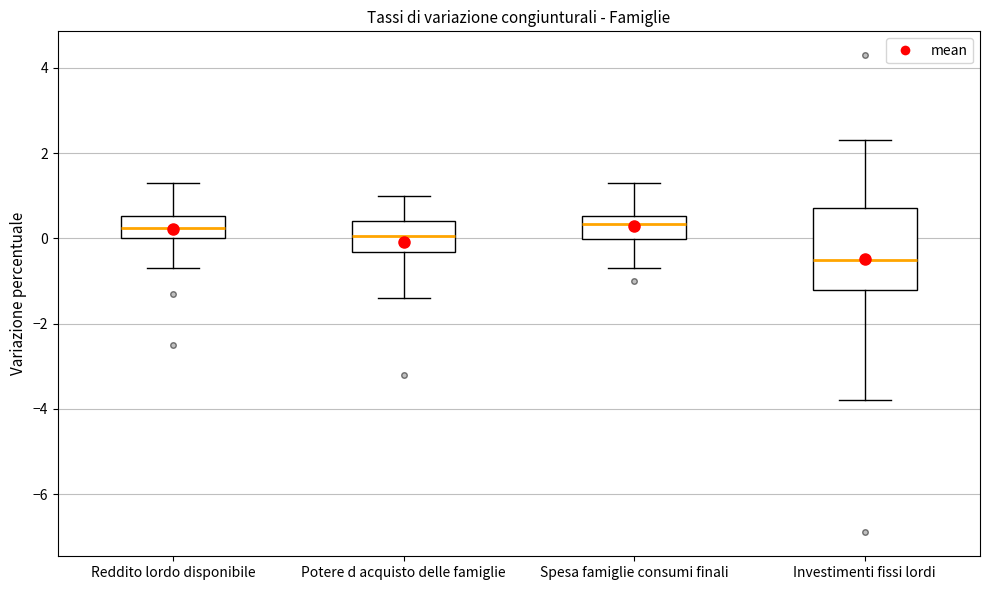

Reading left to right, read every box against the y-axis: the position of its median line, the range the box covers, and the ends of its whiskers. The values are not printed on the chart, so give them approximately, as read against the axis.

Reddito lordo disponibile: median 0.2, box 0.0 to 0.6, whiskers -0.6 to 1.4
Potere d acquisto delle famiglie: median 0.0, box -0.4 to 0.4, whiskers -1.4 to 1.0
Spesa famiglie consumi finali: median 0.4, box 0.0 to 0.6, whiskers -0.6 to 1.4
Investimenti fissi lordi: median -0.4, box -1.2 to 0.8, whiskers -3.8 to 2.4